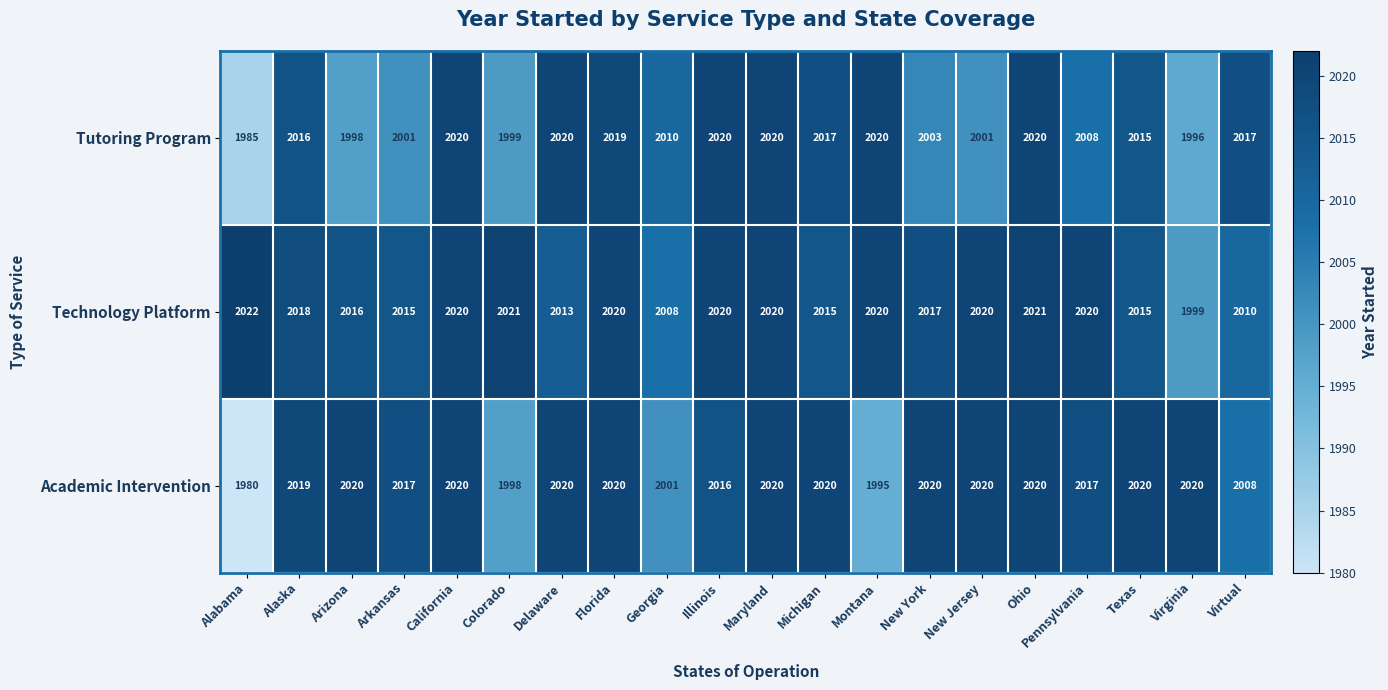

How many distinct data groups are displayed?

3